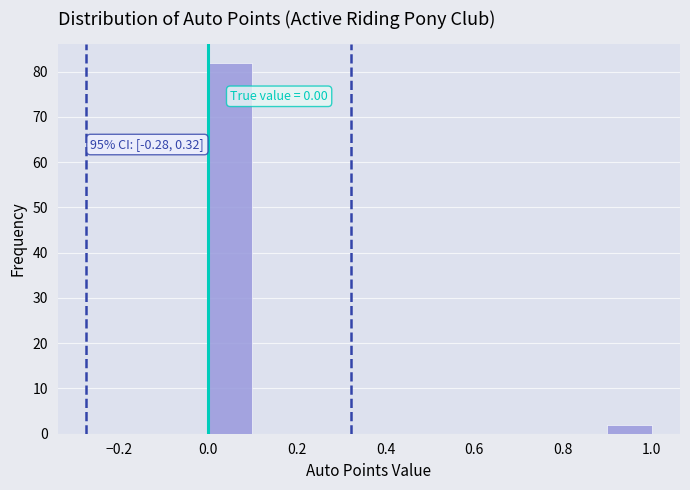

Over which range of the x-axis is the bar tallest?

0.0 to 0.1